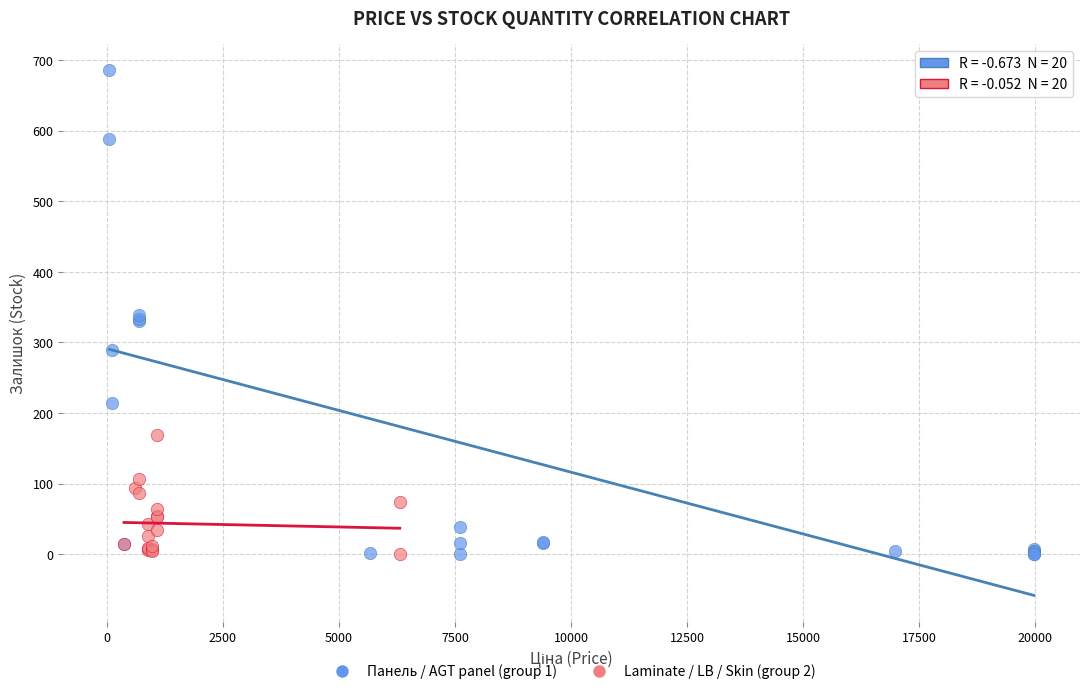

Which series contains the highest Y value?

Панель / AGT panel (group 1)